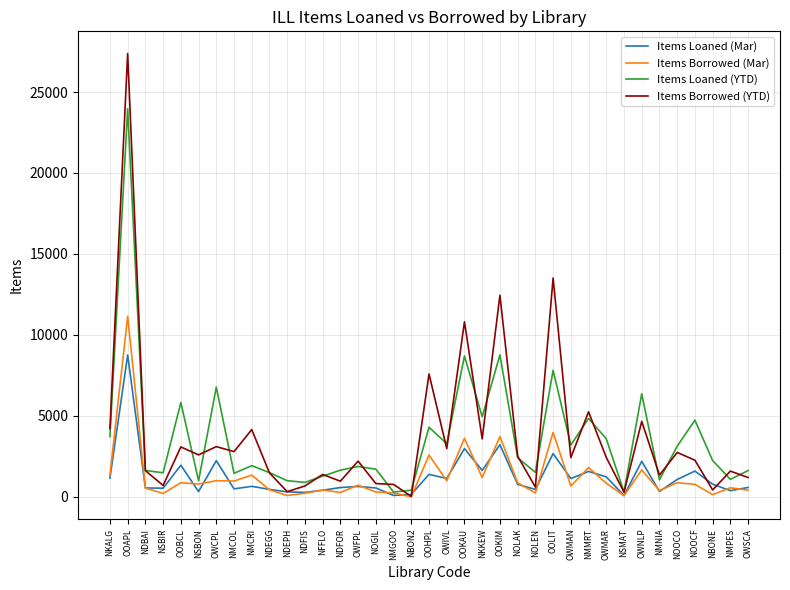

Rank the series by their maximum value, from lowest to highest.

Items Loaned (Mar), Items Borrowed (Mar), Items Loaned (YTD), Items Borrowed (YTD)